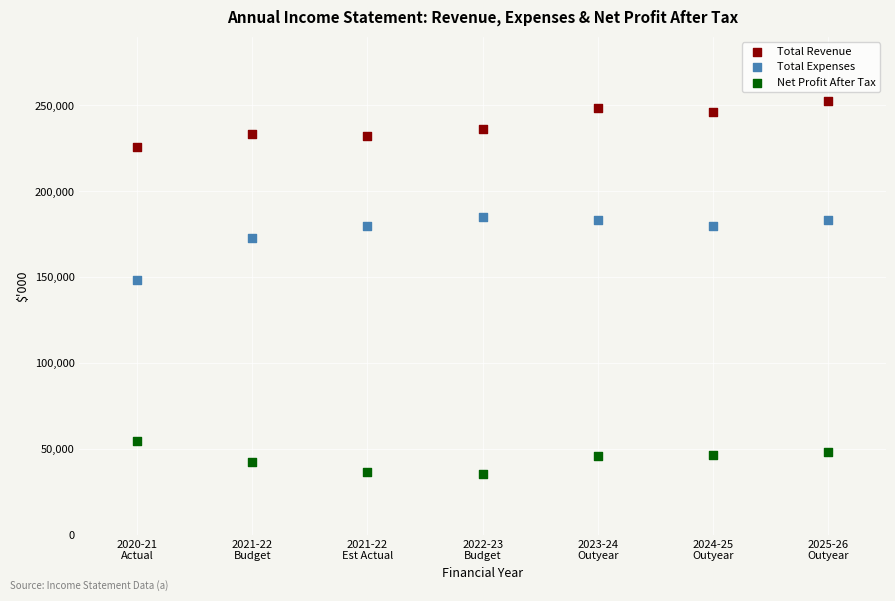

In the Total Expenses series, what Y value is closest to 166565?

172597